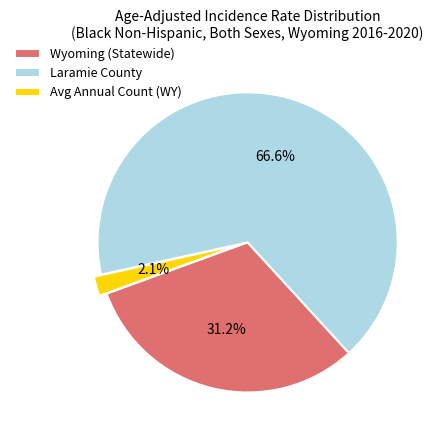

Which slice is the largest?

Laramie County